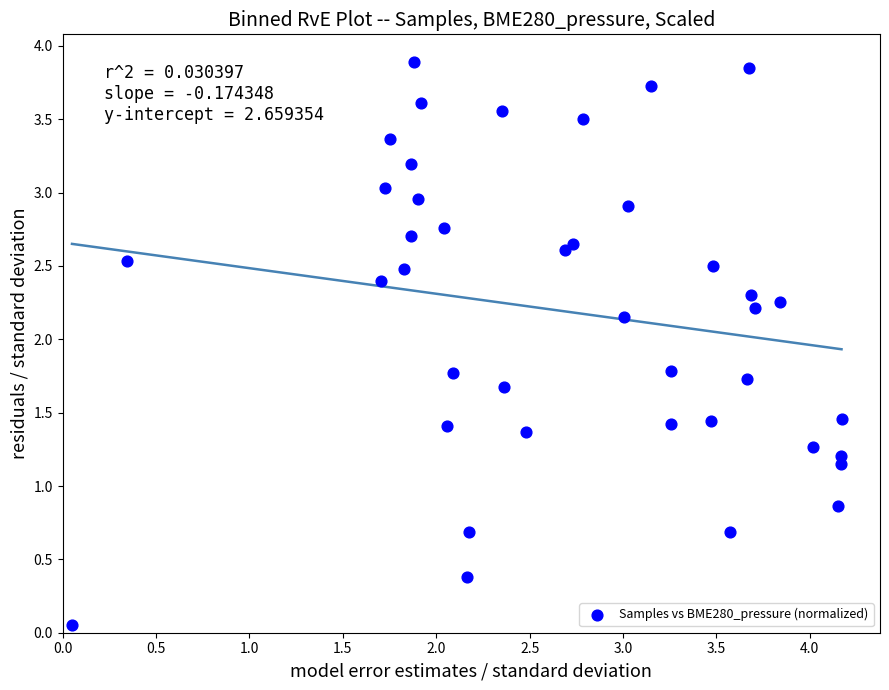

What is the range of X values (max minus min)?

4.1